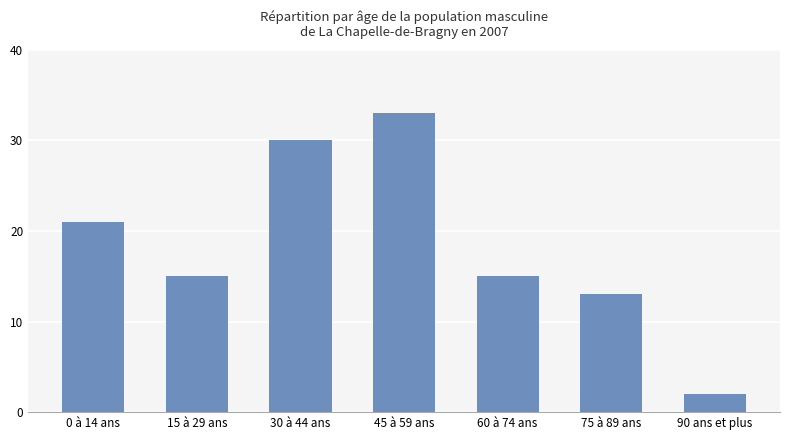

True or false: the data shows 13 at 75 à 89 ans.

True